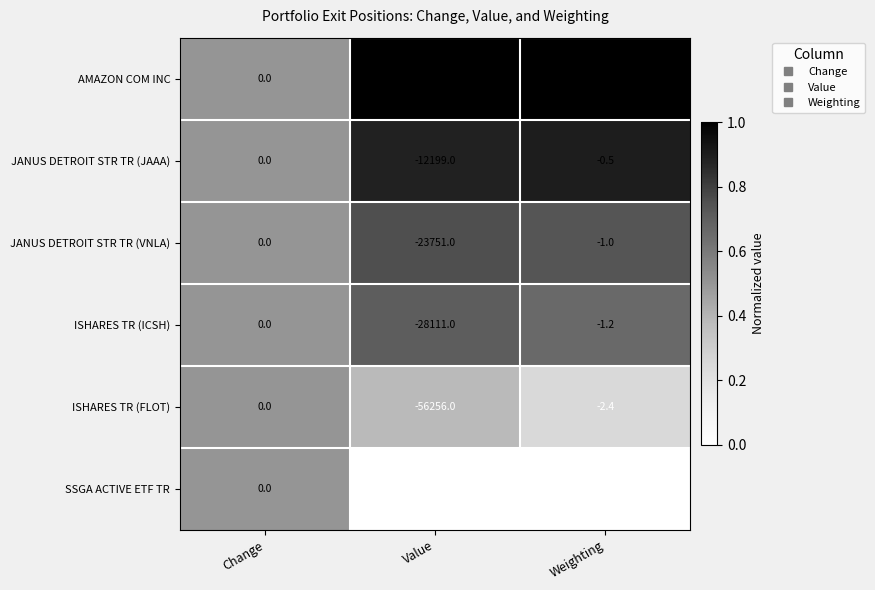

List the labels in order of ISHARES TR (ICSH) value, largest first.

Change, Weighting, Value